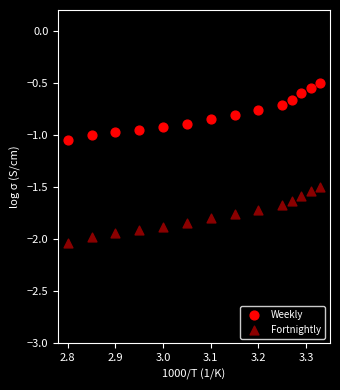

Across all data points, what is the range of X values (max minus min)?

0.5